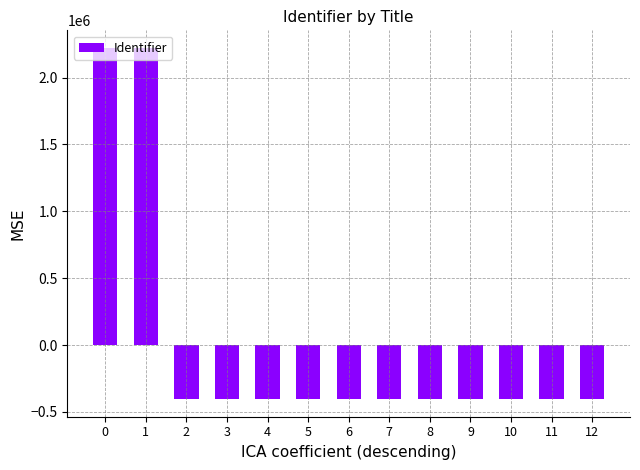

What is the difference between the values at 0 and 7?

2625996